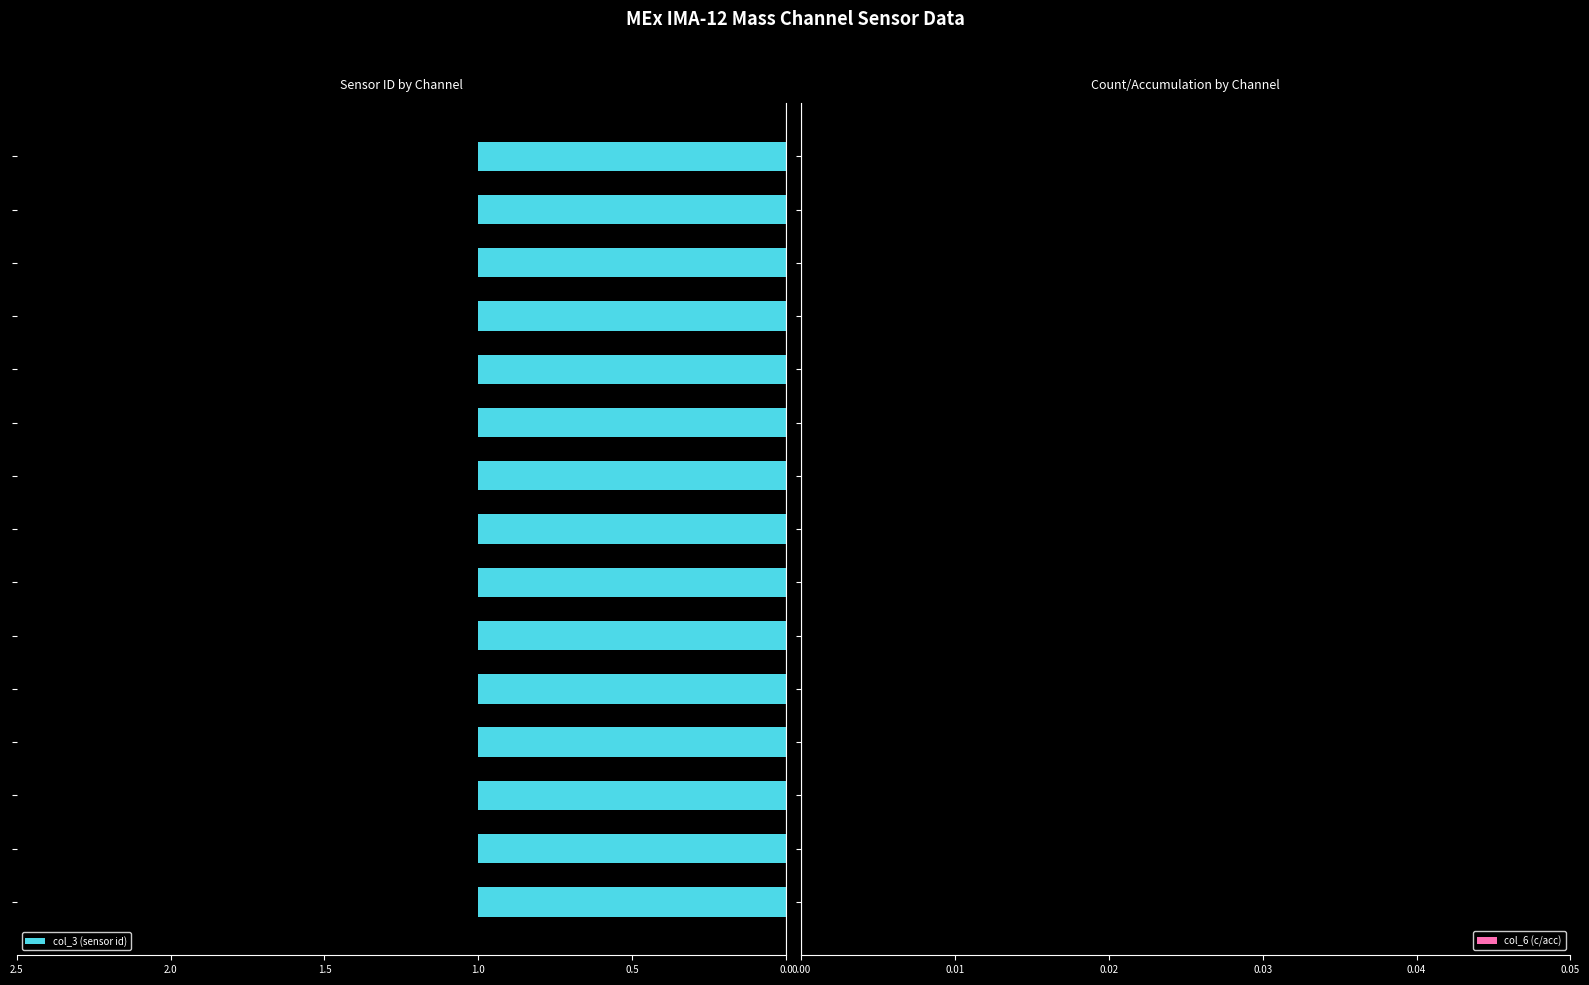

How many categories are shown in the chart?

15